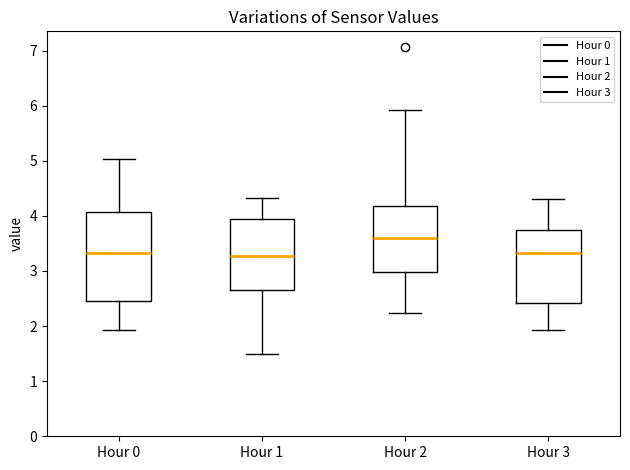

Reading left to right, transcribe this box plot: for each box, give where its median line is, the range the box spans, and where its two whiskers end, as read against the y-axis. The values are not printed on the chart, so give them approximately, as read against the axis.

Hour 0: median 3.3, box 2.5 to 4.1, whiskers 1.9 to 5.0
Hour 1: median 3.3, box 2.7 to 3.9, whiskers 1.5 to 4.3
Hour 2: median 3.6, box 3.0 to 4.2, whiskers 2.2 to 5.9
Hour 3: median 3.3, box 2.4 to 3.8, whiskers 1.9 to 4.3